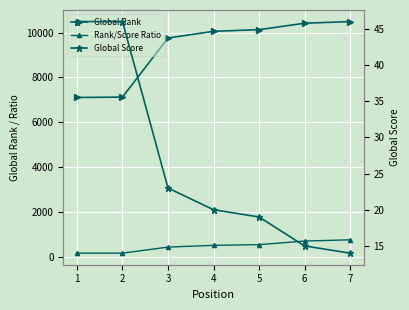

True or false: Rank/Score Ratio has more than 1 interior local peaks.

False